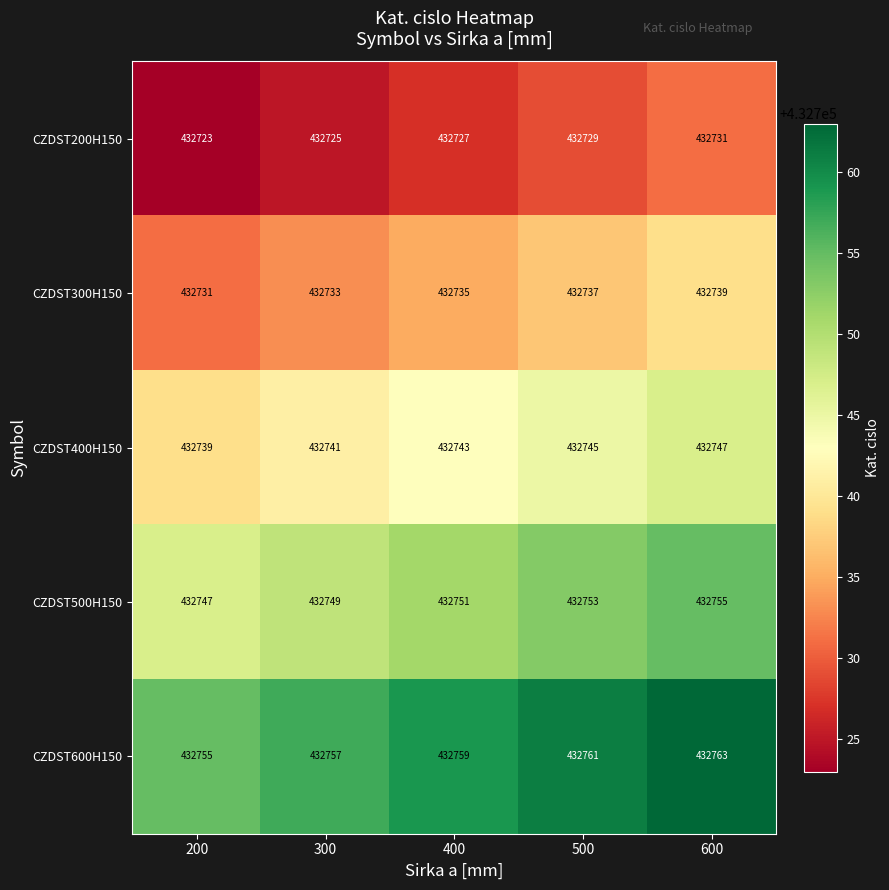

The value of CZDST400H150 at 400 is 91485. True or false?

False